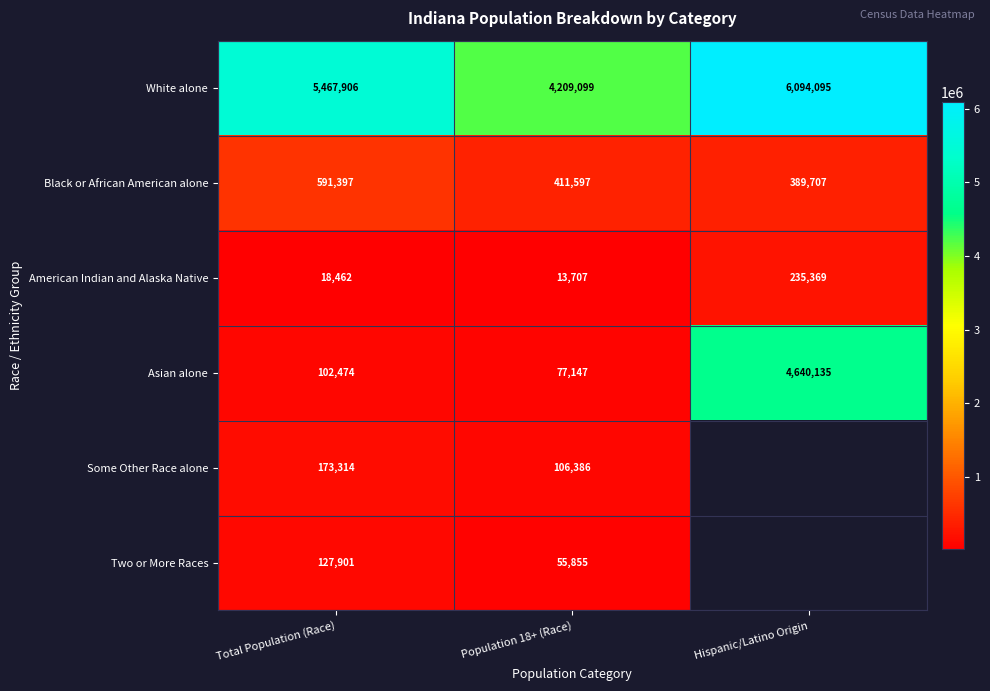

Which category has the lowest value in the American Indian and Alaska Native series?

Population 18+ (Race)